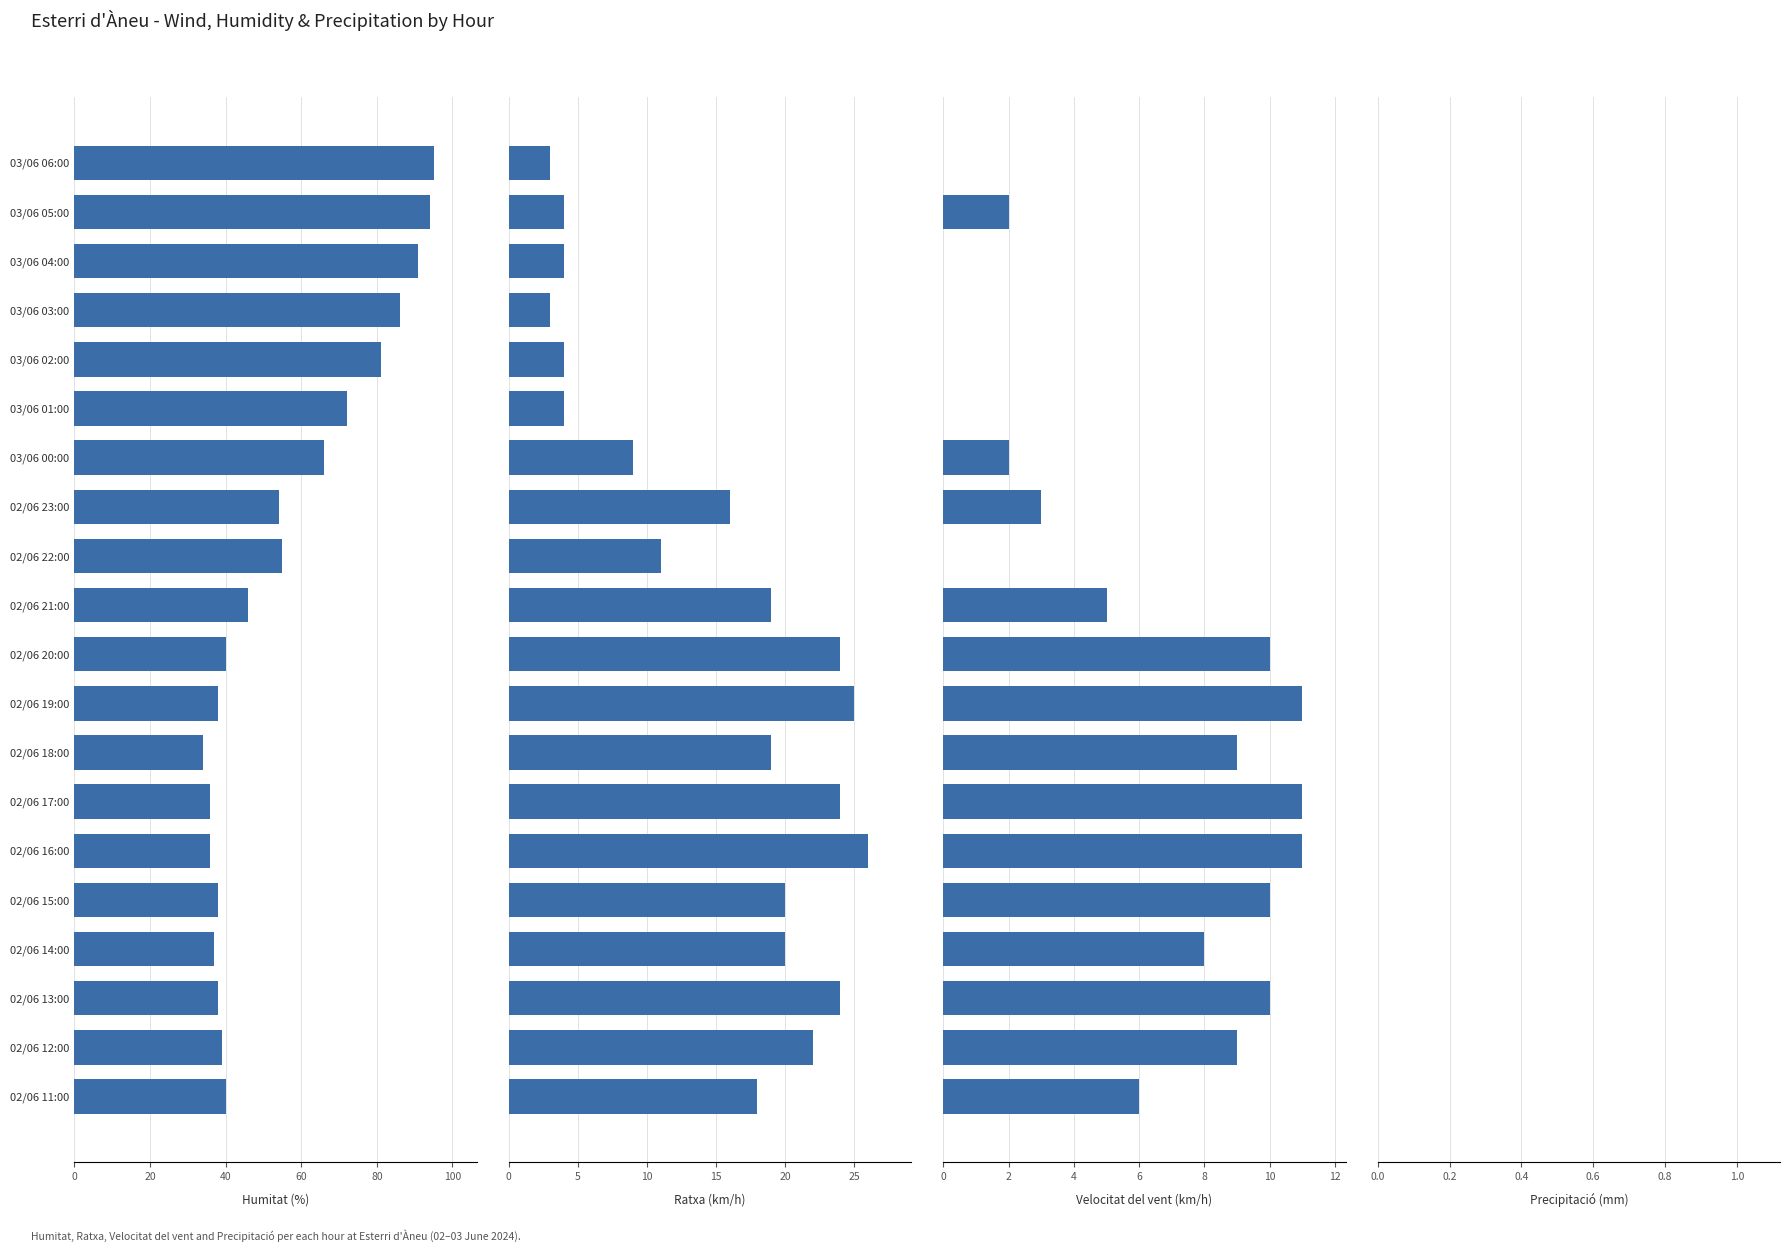

What is the highest value of the Velocitat del vent (km/h) series?

11.0